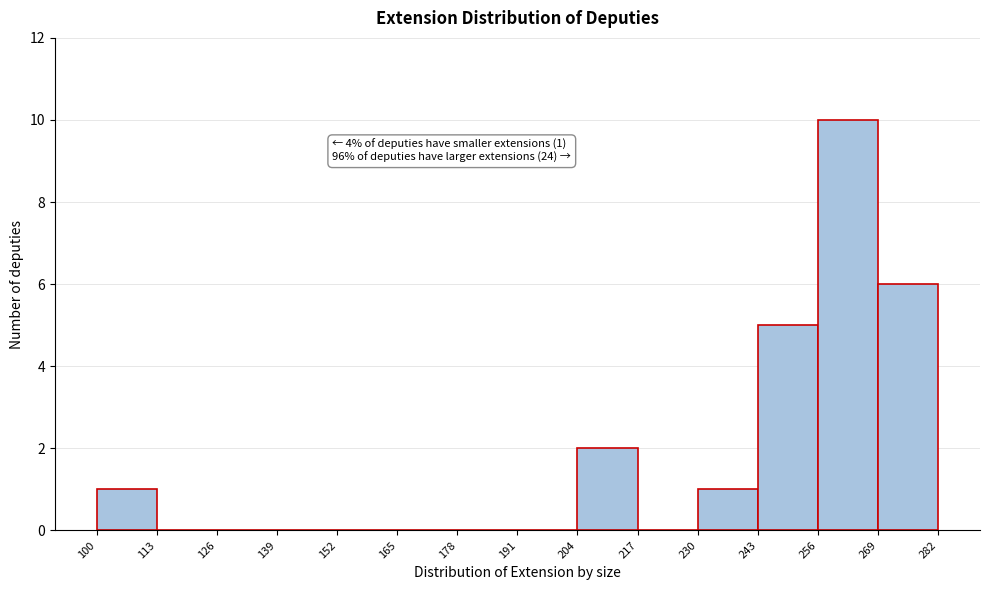

Which range on the x-axis has the tallest bar?

256 to 269